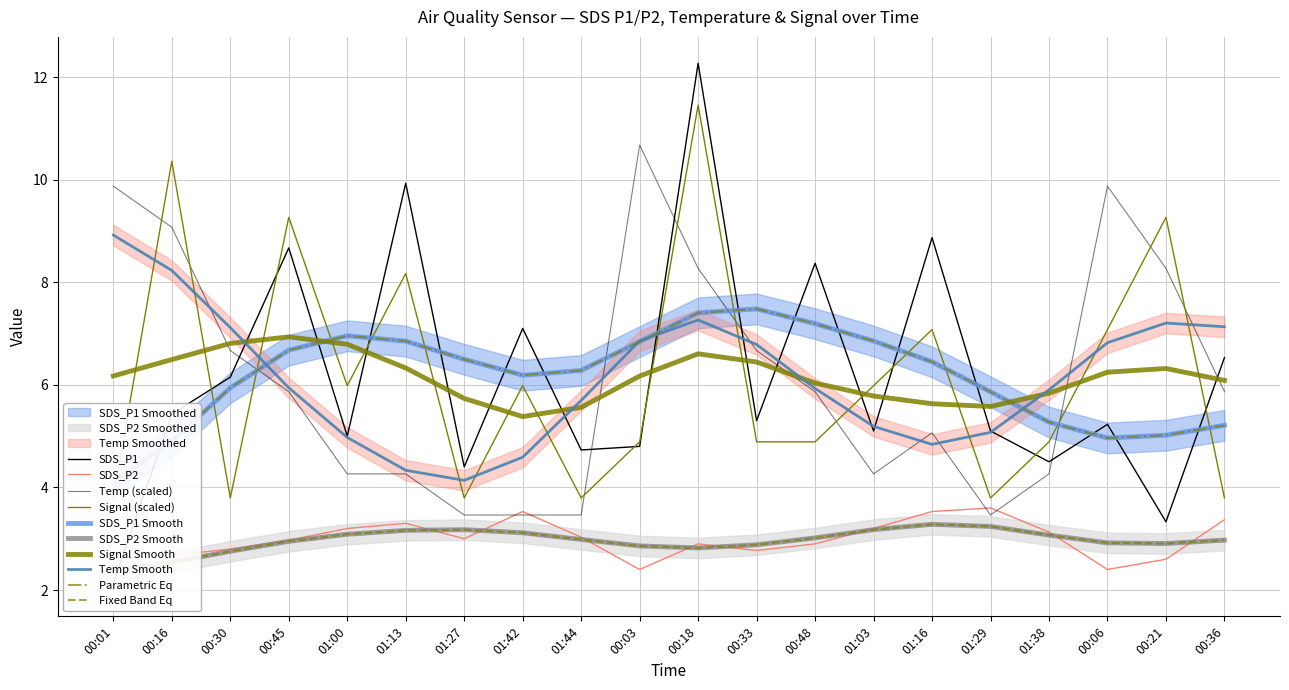

What is the spread (max minus min) of values at 01:38?

1.8